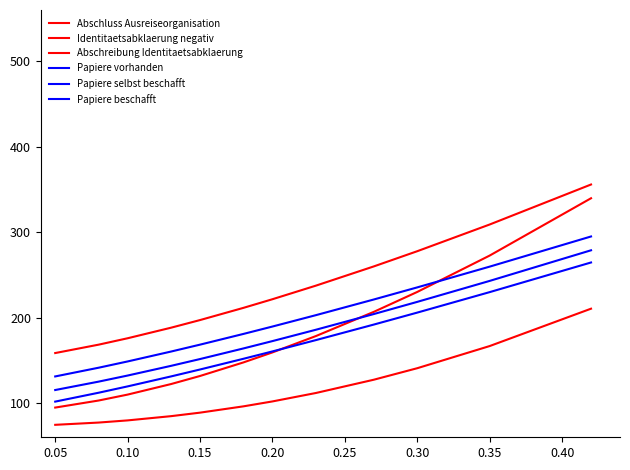

True or false: Identitaetsabklaerung negativ and Papiere selbst beschafft cross at least once.

False